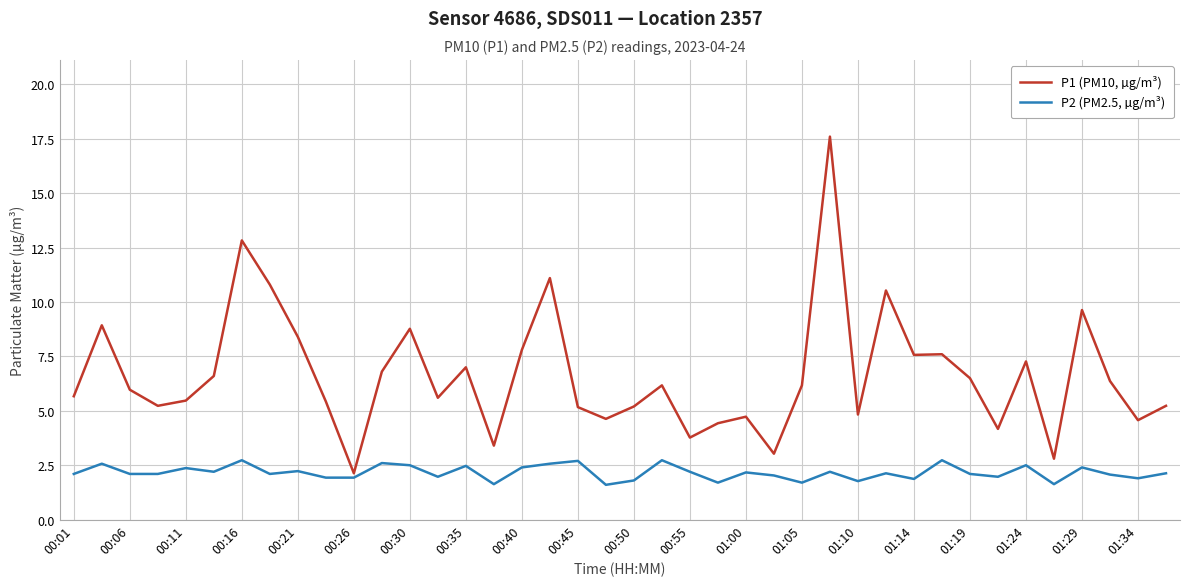

How many lines are shown in the chart?

2